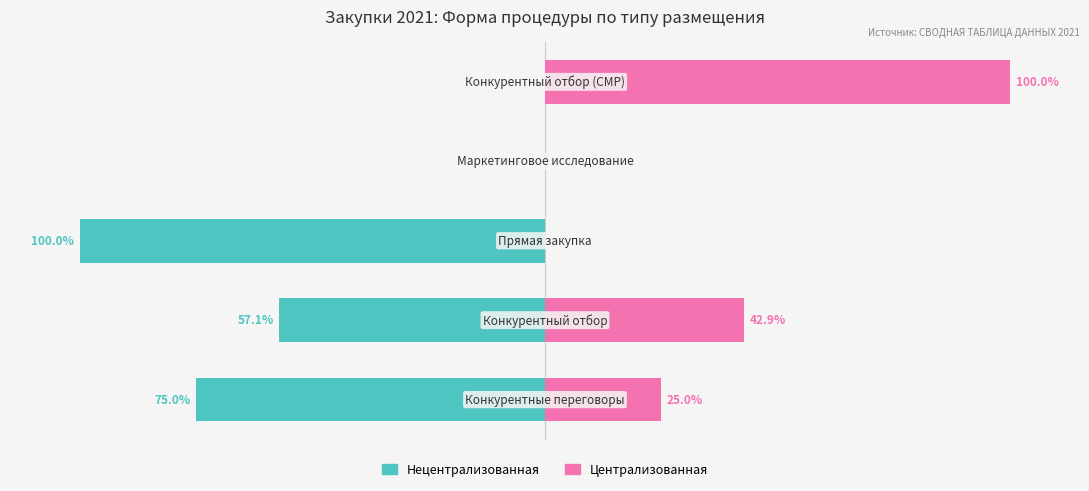

What is the sum of all Централизованная values?

167.9